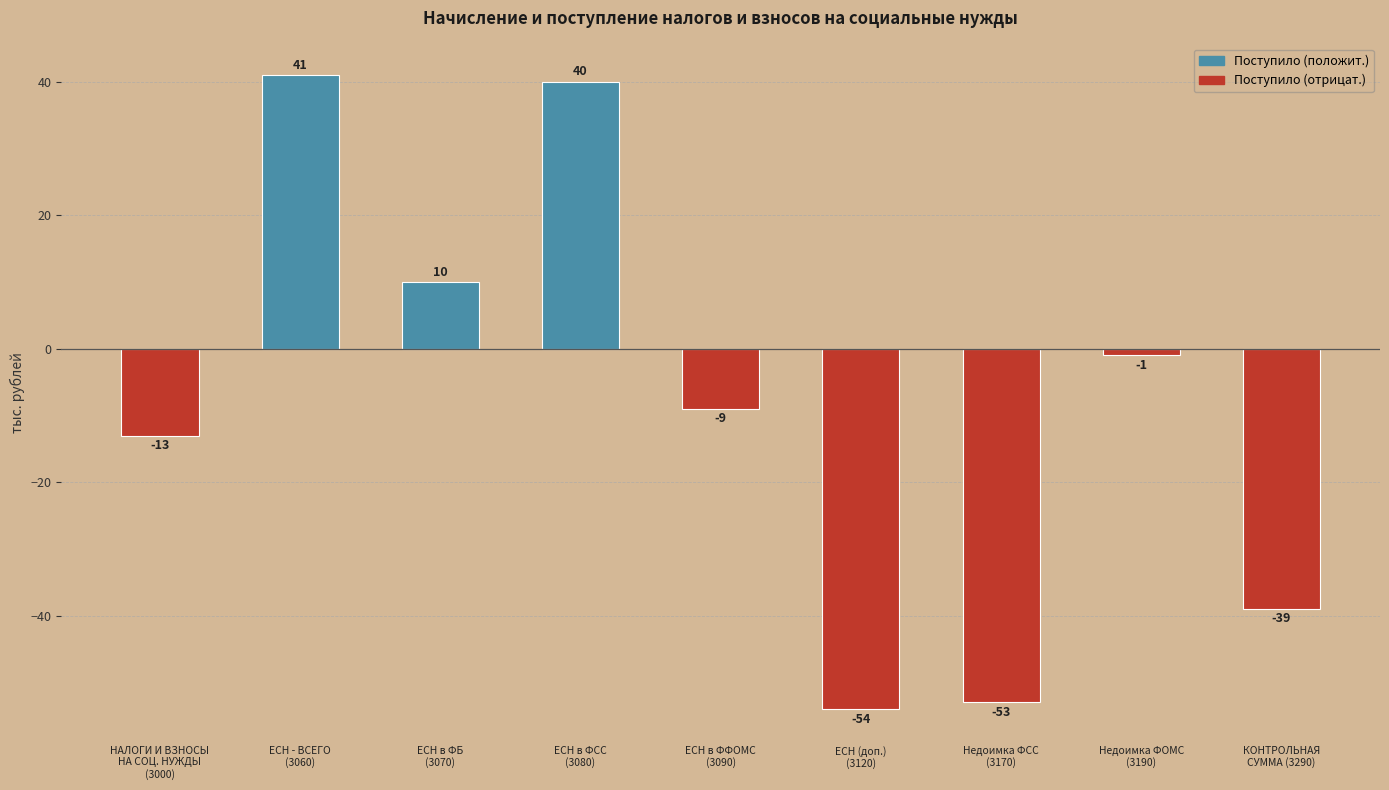

How many data points are above -9?

4